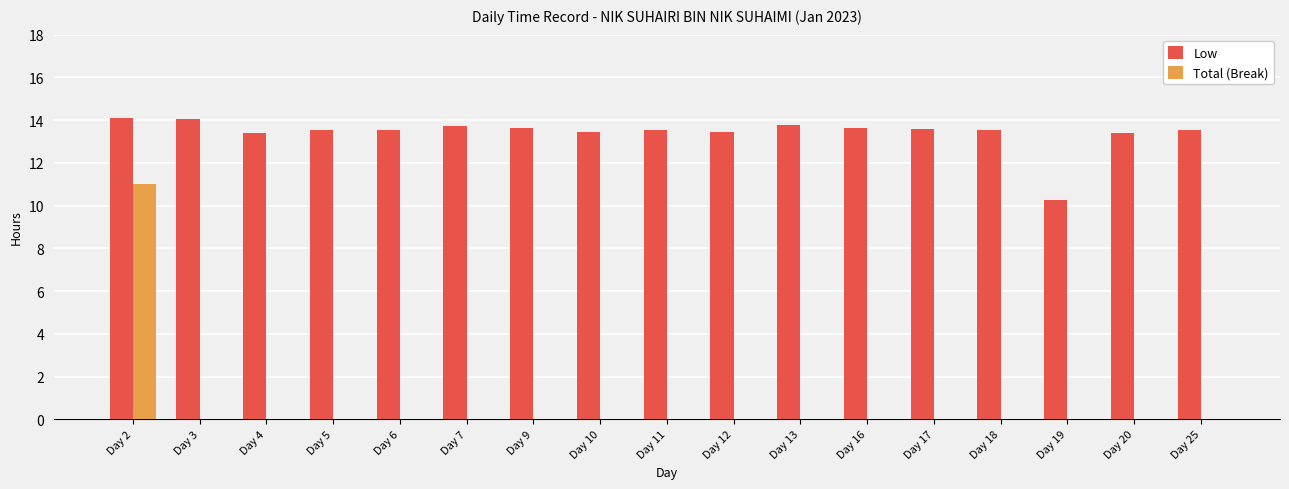

Where does the Low series first go above 13?

Day 2